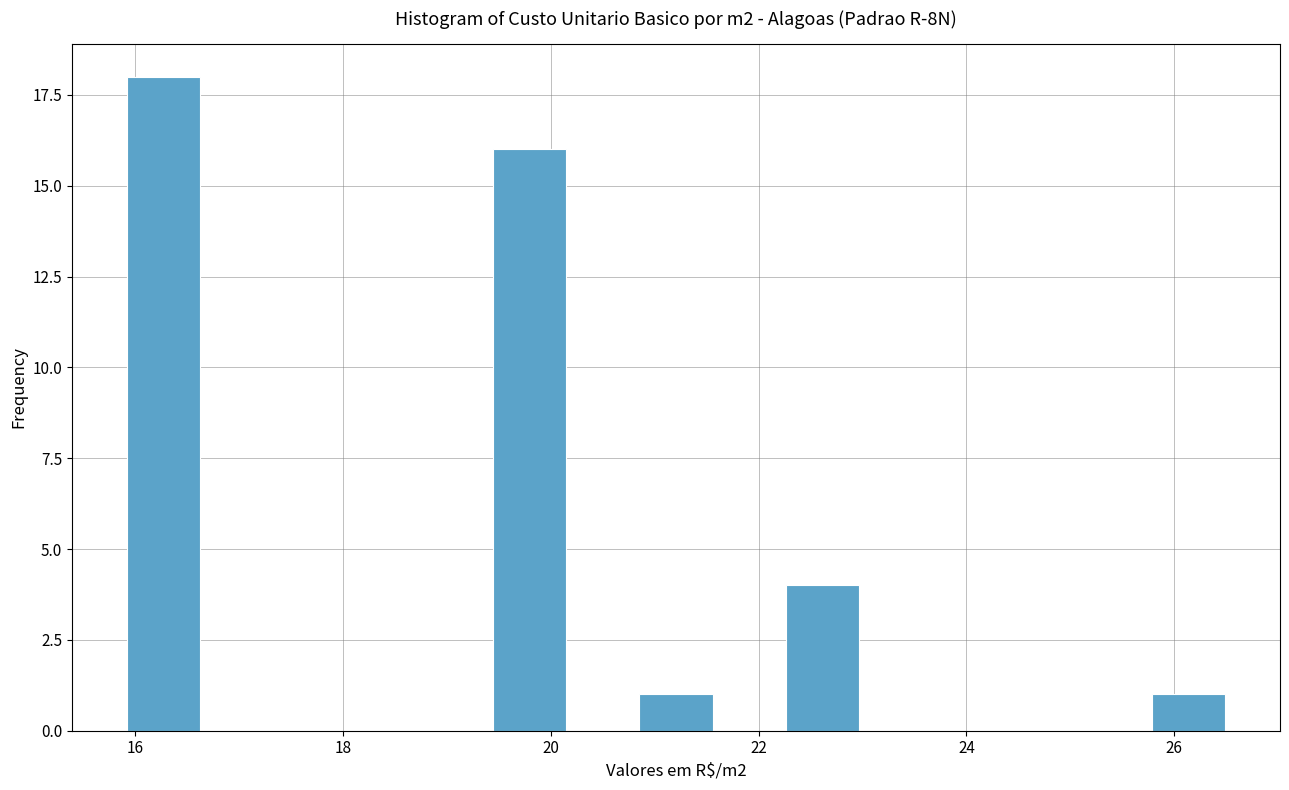

Around what value on the x-axis is the tallest bar? Give the approximate position of its centre, as read against the axis.

16.2